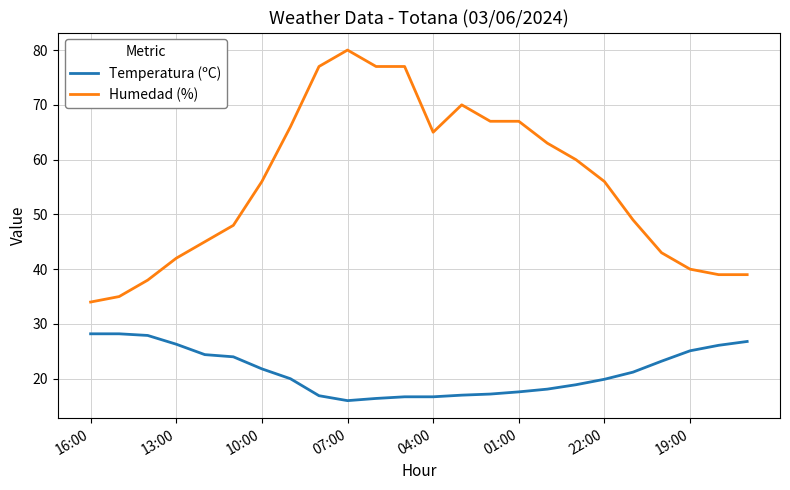

Rank the series by their average value, from highest to lowest.

Humedad (%), Temperatura (ºC)